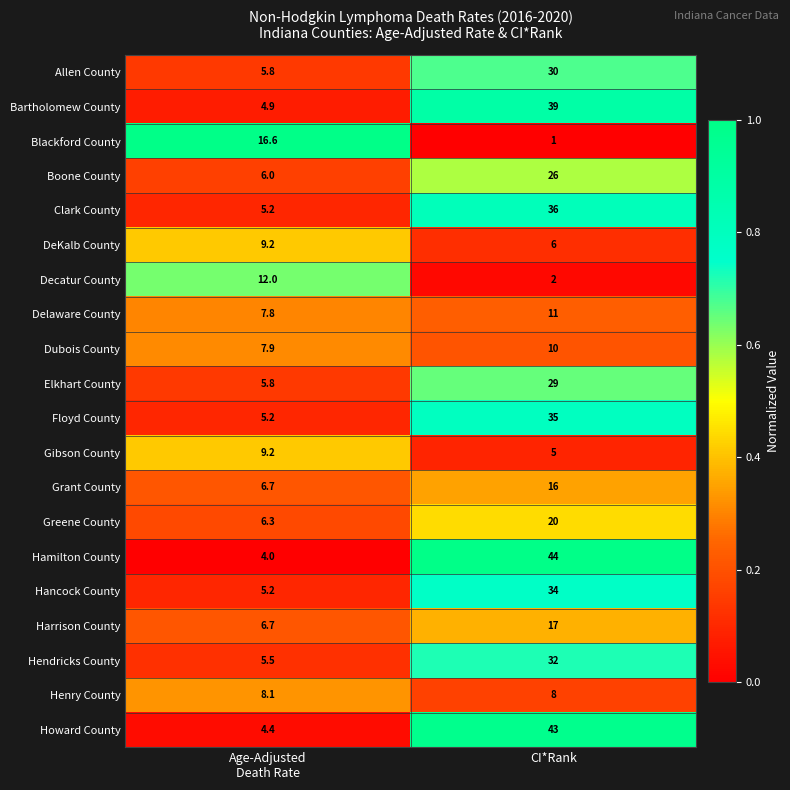

The value of Grant County at CI*Rank is 4.1. True or false?

False